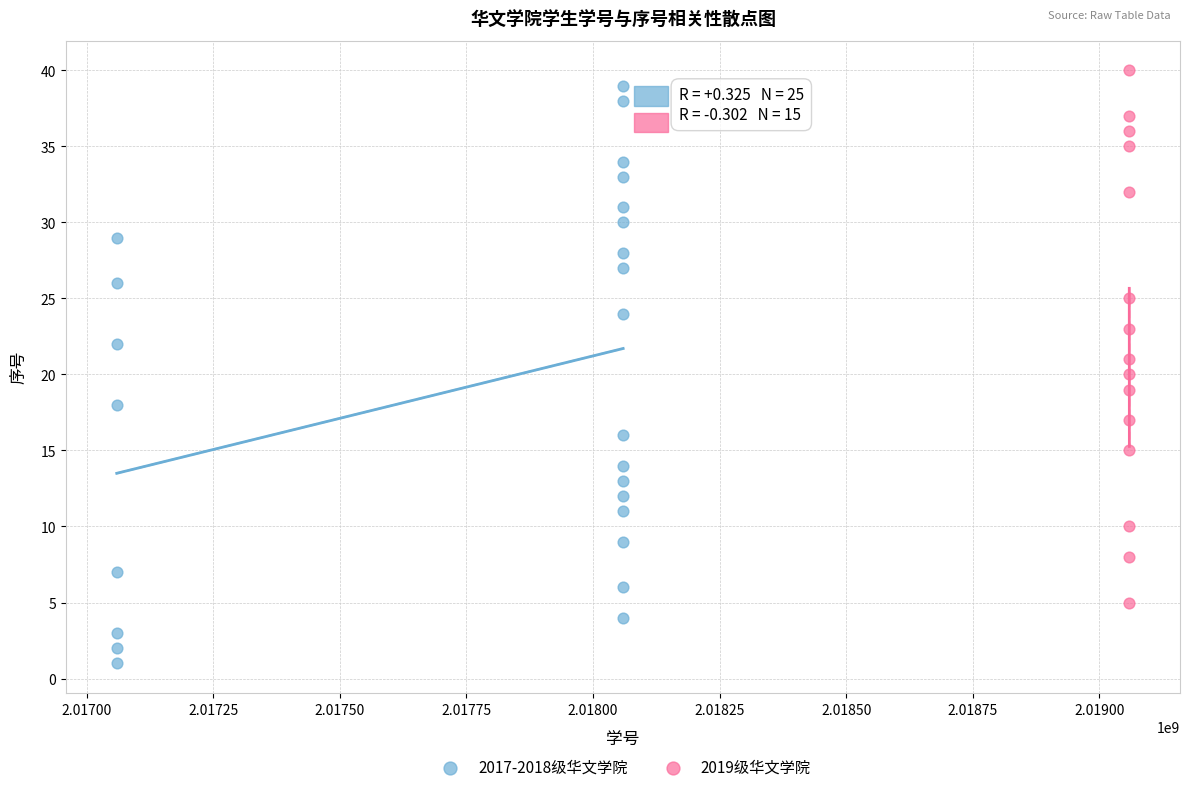

Which series has the largest Y range (max minus min)?

2017-2018级华文学院